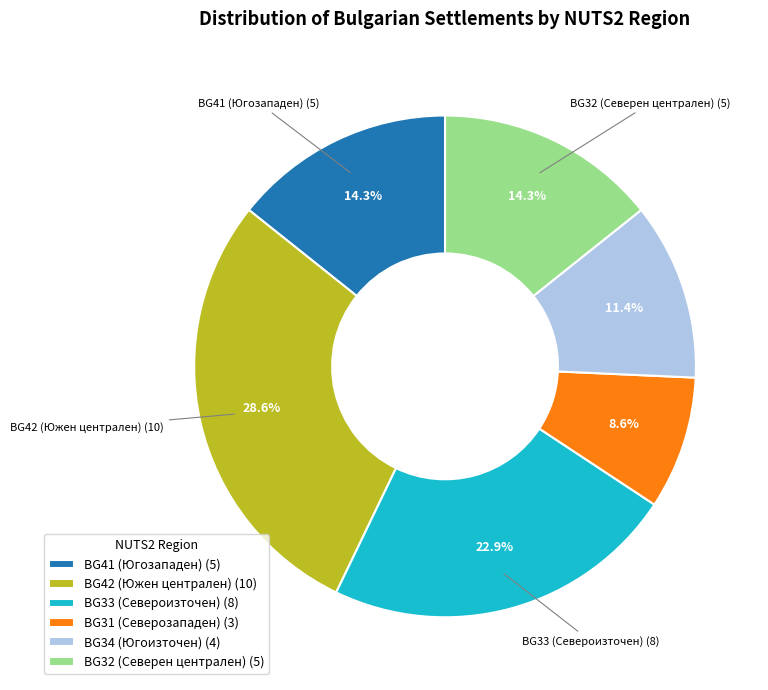

Is BG31 (Северозападен) (3) the majority of the pie?

No